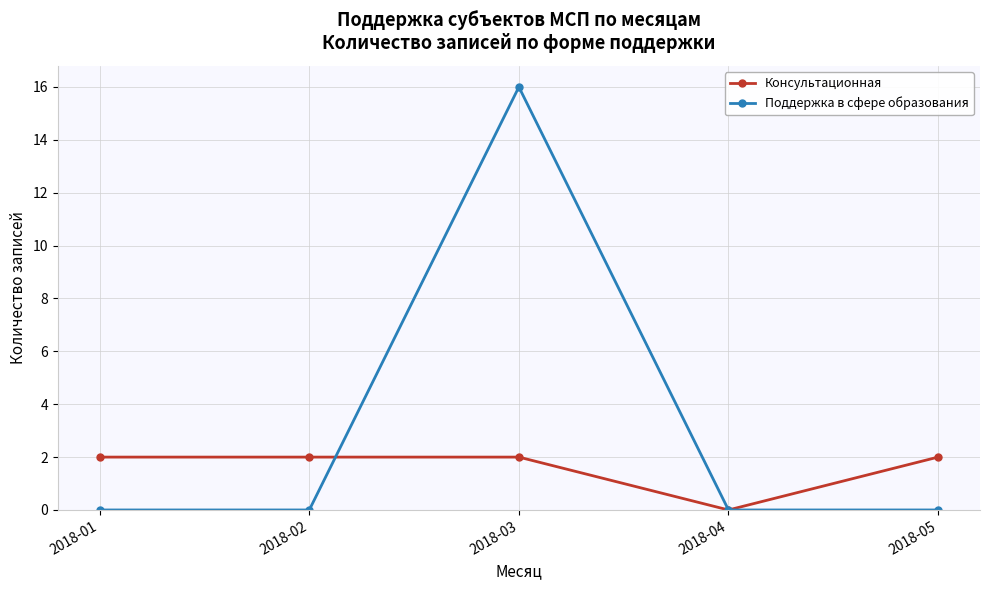

Is the value of Поддержка в сфере образования at 2018-01 greater than the value of Консультационная at 2018-05?

No